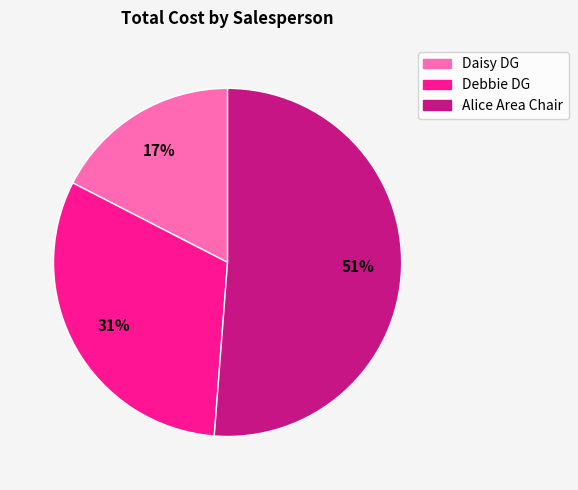

To the nearest percent, what is the combined percentage of Daisy DG and Alice Area Chair?

69%